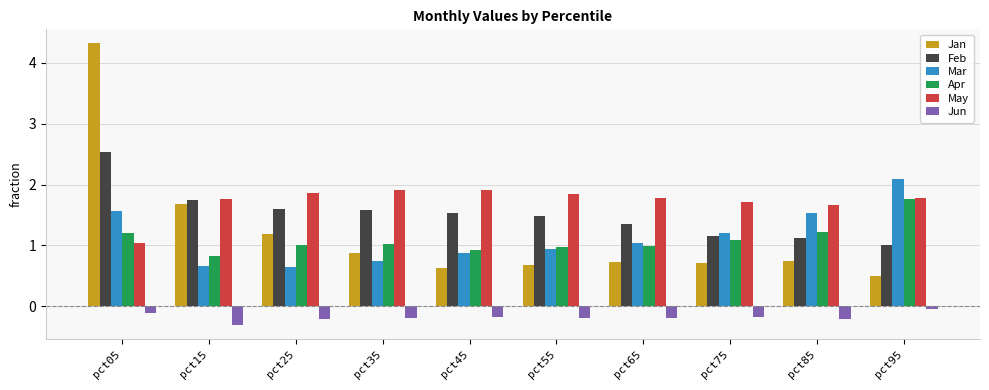

What is the spread (max minus min) of values at pct55?

2.0